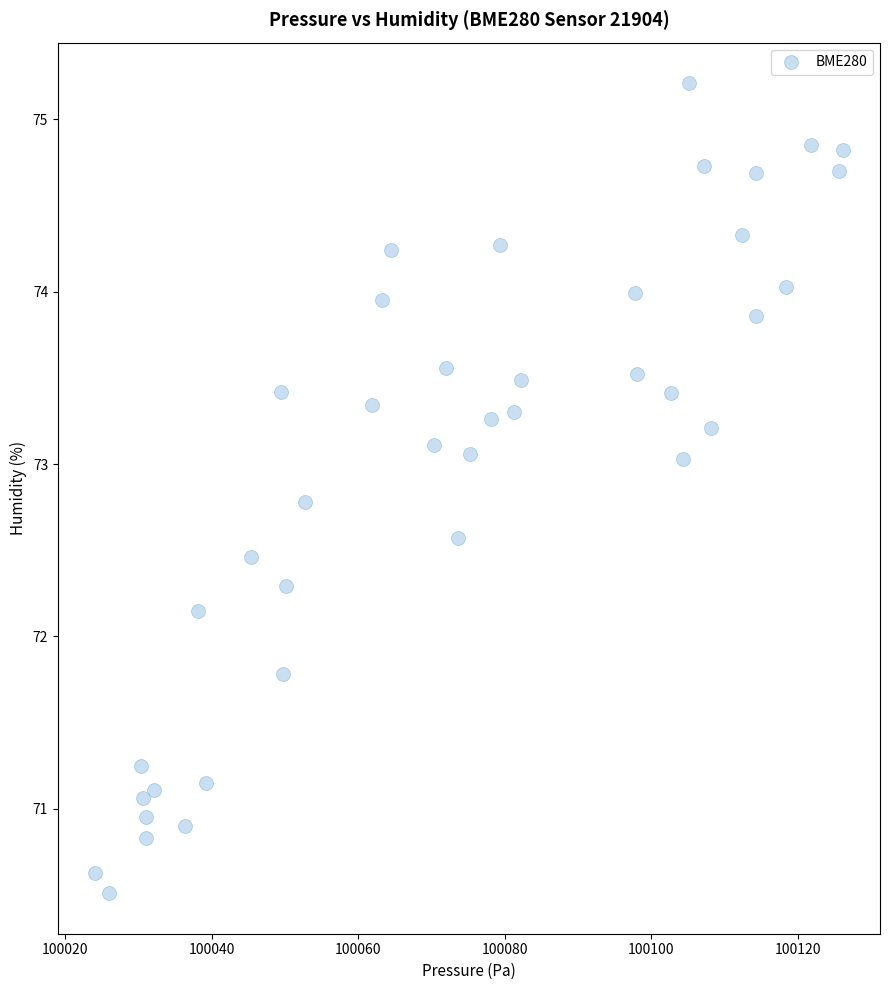

What is the range of X values (max minus min)?

102.0